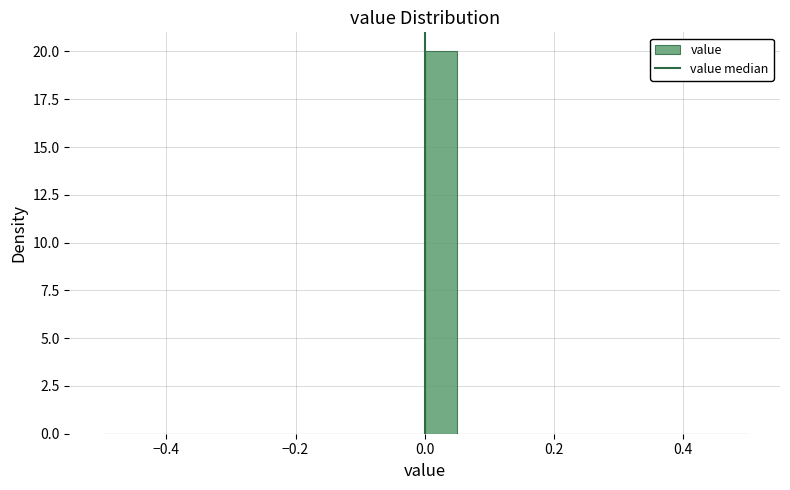

Read against the x-axis, roughly where is the centre of the tallest bar?

0.02